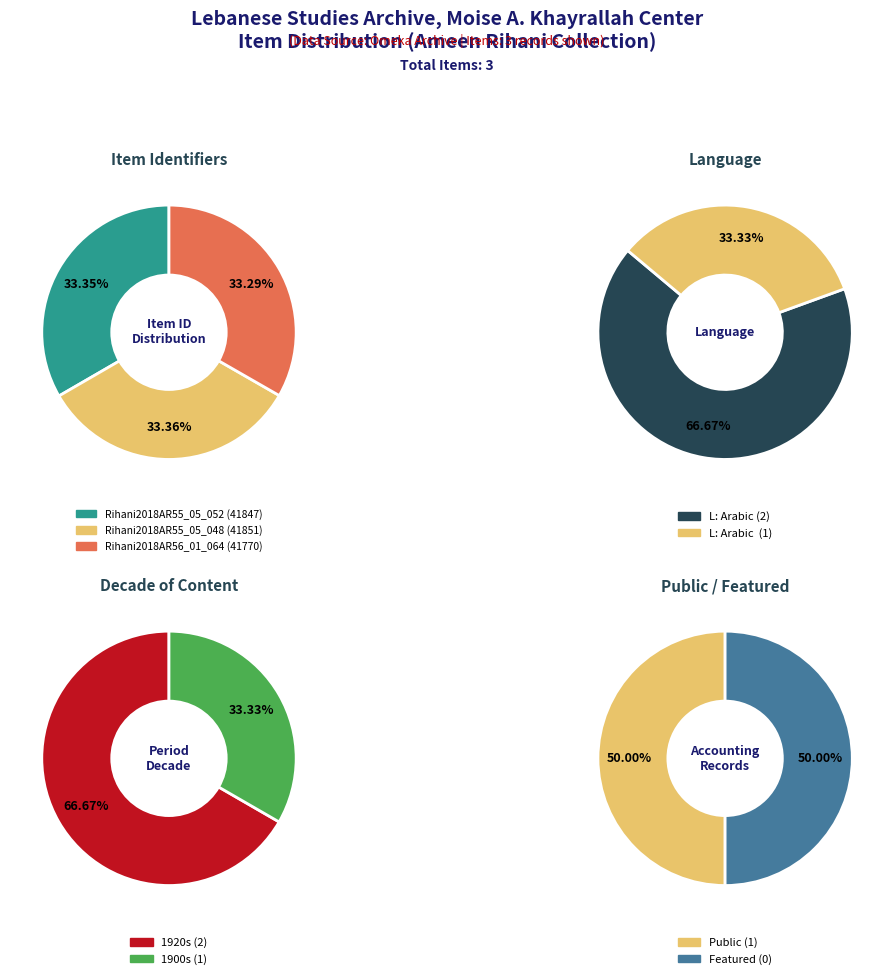

What is the ratio of the value at Rihani2018AR55_05_048 to the value at Rihani2018AR56_01_064?

1.0